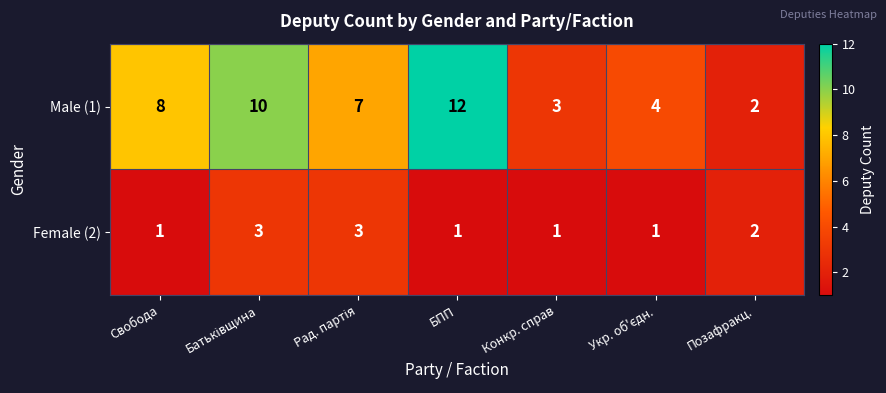

How many Female (2) values are between 1 and 3?

7